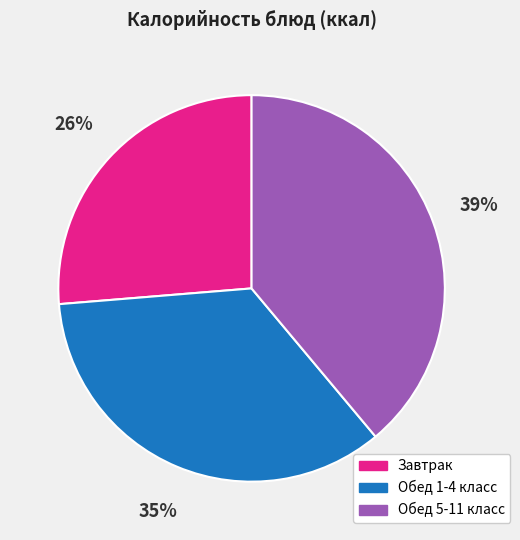

To the nearest percent, what is the average slice percentage?

33%